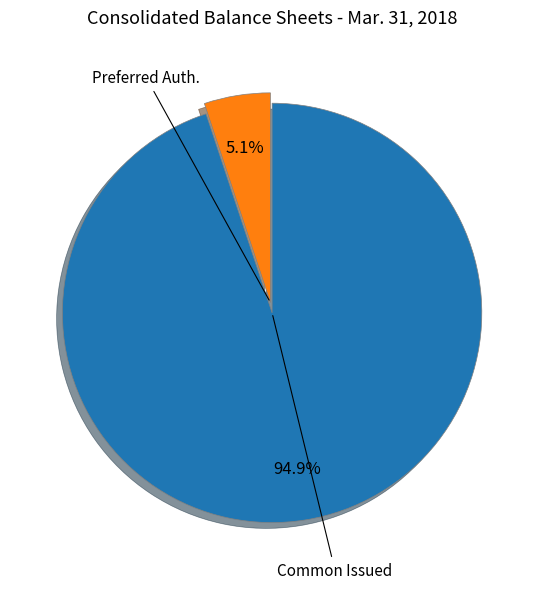

Count the number of slices in the pie.

2